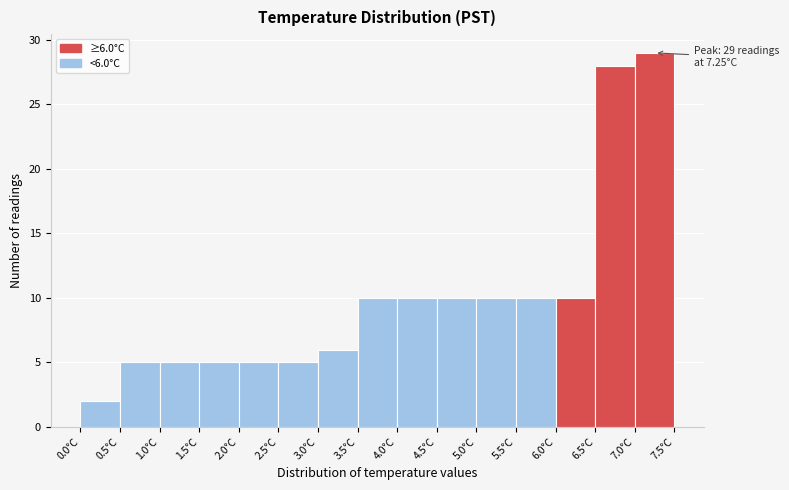

Over which range of the x-axis is the bar tallest?

7.0 to 7.5